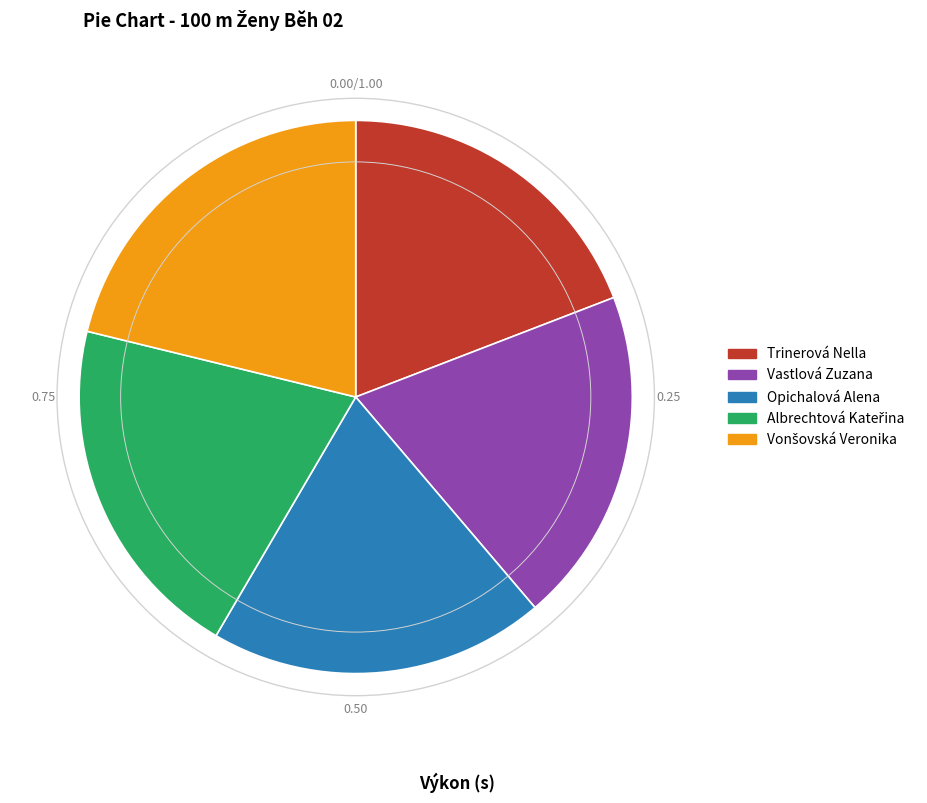

The Trinerová Nella slice represents 19% of the pie. True or false?

True